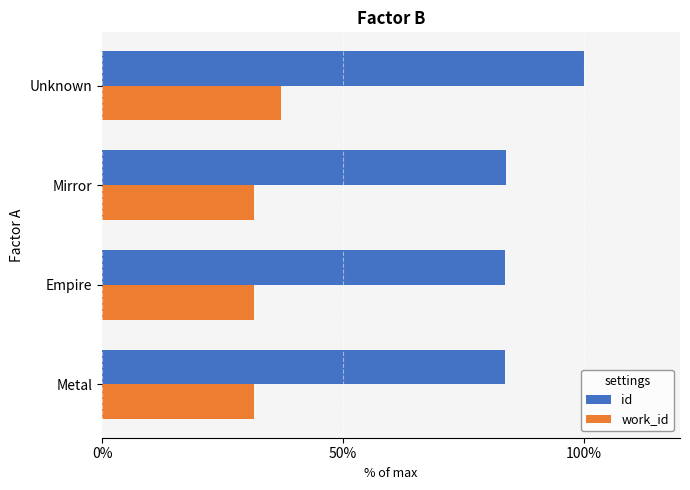

List the series in order of their peak value, lowest first.

work_id, id